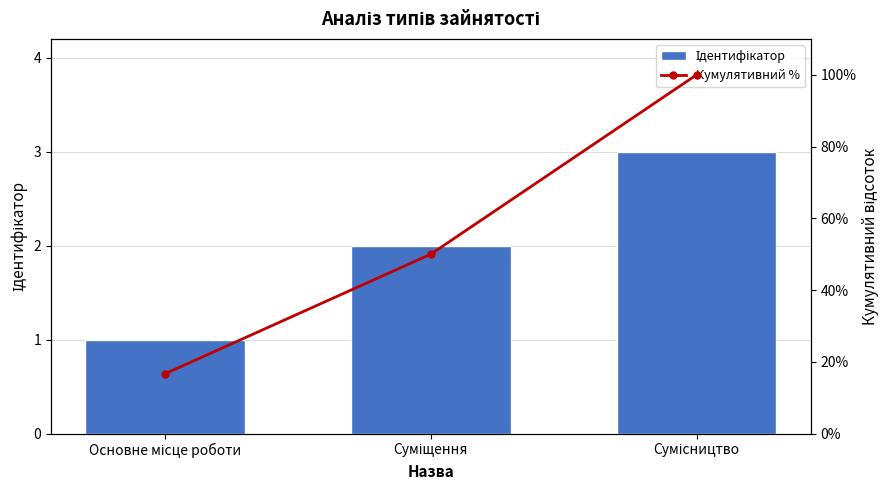

Read the Кумулятивний % value at Сумісництво.

100.0